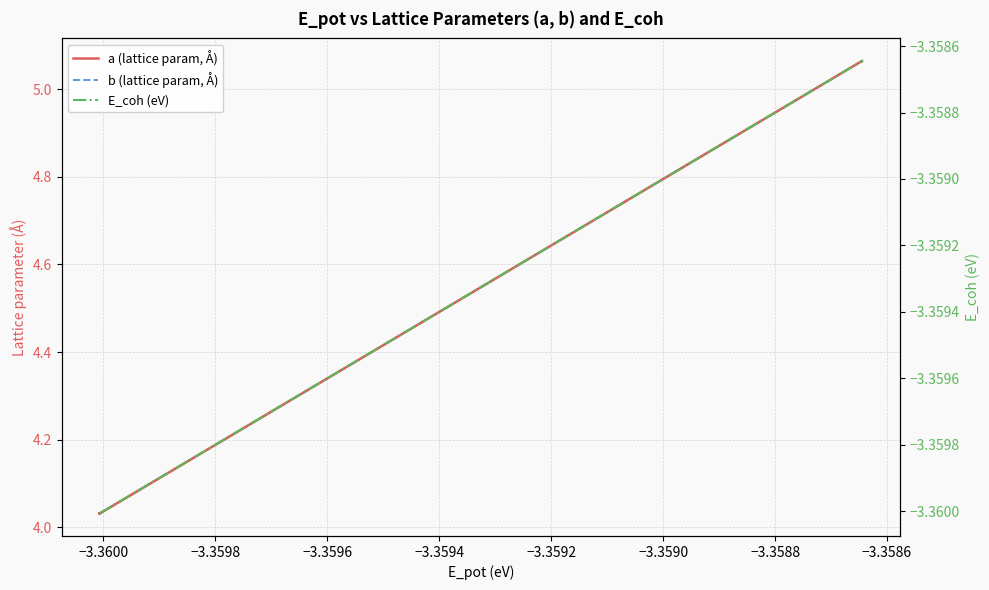

Does the chart display data point markers on the line(s)?

No